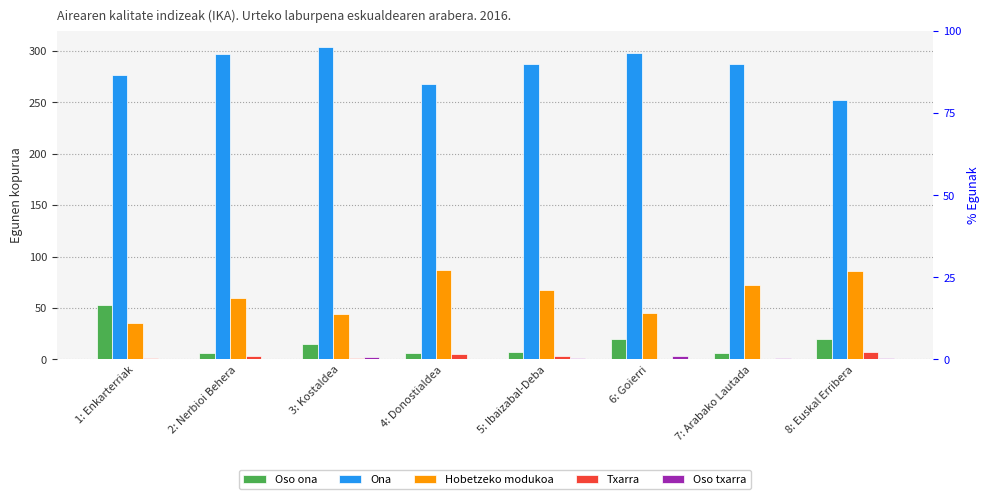

What is the sum of the Oso ona values at 7: Arabako Lautada and 3: Kostaldea?

21